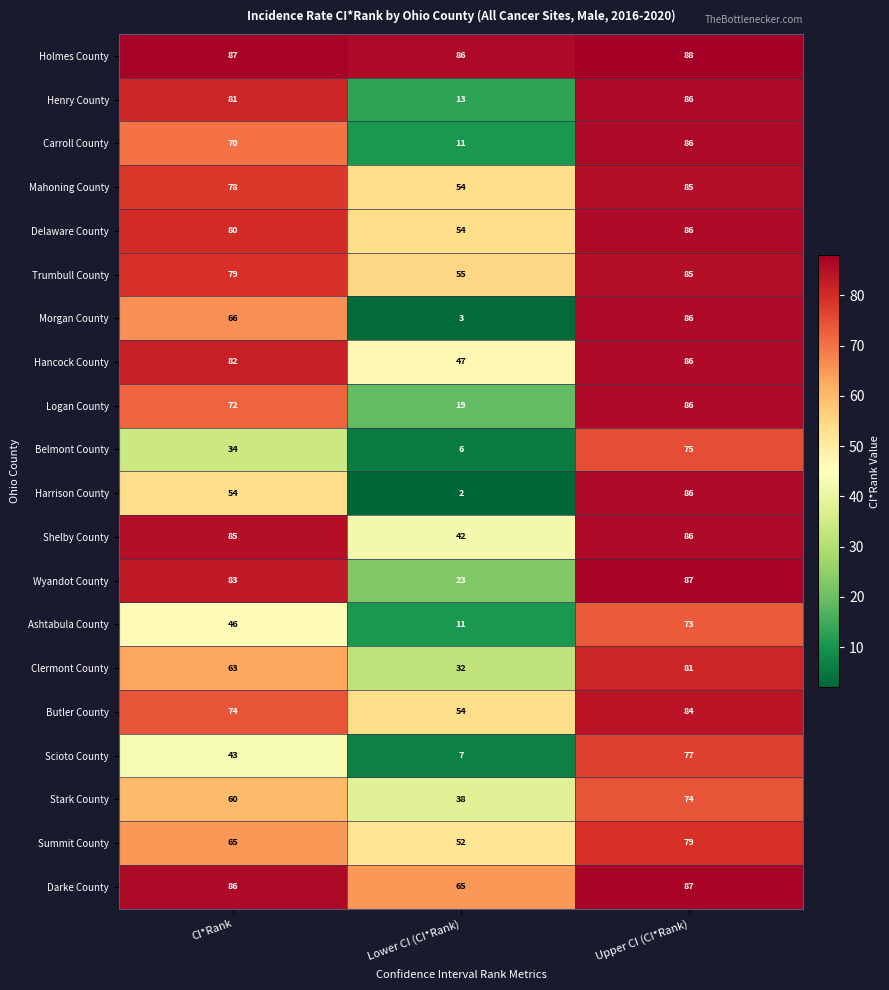

What is the sum of the Summit County values at CI*Rank and Lower CI (CI*Rank)?

117